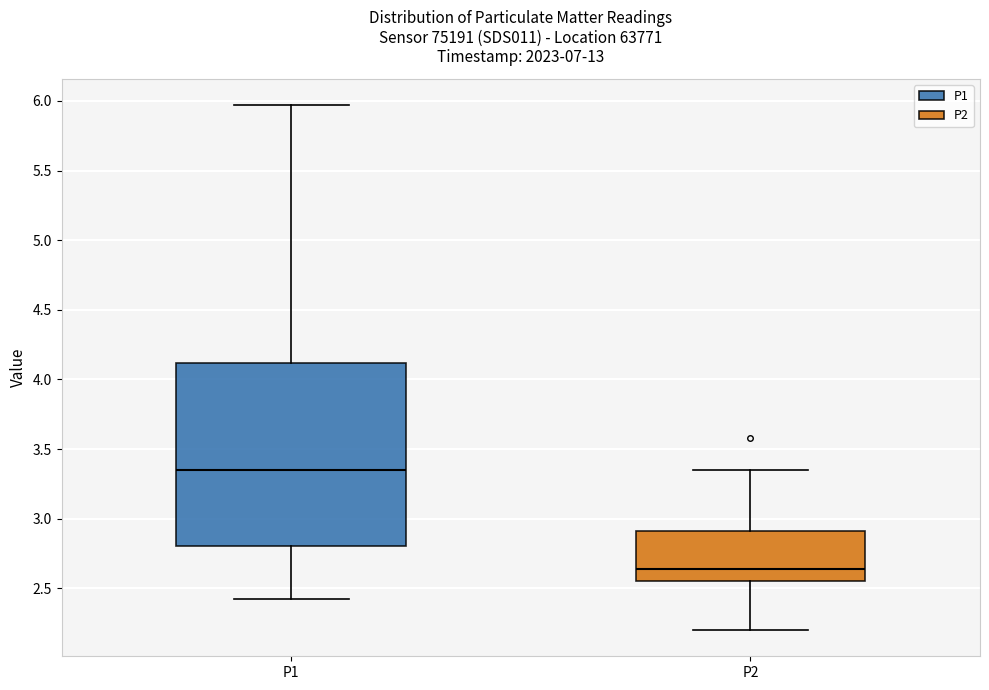

Reading left to right, transcribe this box plot: for each box, give where its median line is, the range the box spans, and where its two whiskers end, as read against the y-axis. The values are not printed on the chart, so give them approximately, as read against the axis.

P1: median 3.35, box 2.80 to 4.10, whiskers 2.40 to 5.95
P2: median 2.65, box 2.55 to 2.90, whiskers 2.20 to 3.35